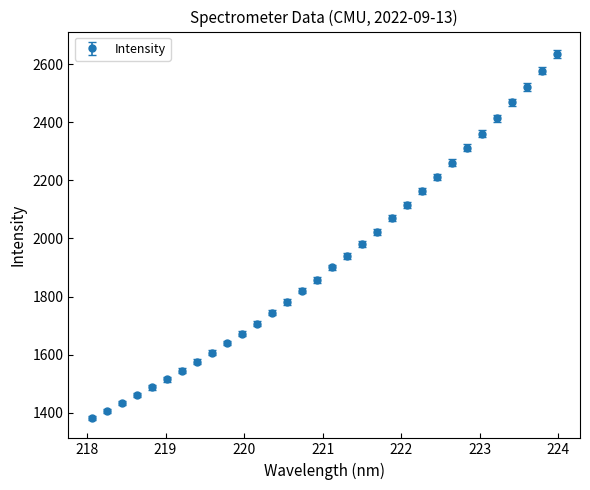

What is the value of the 18th point from the left?

1940.6